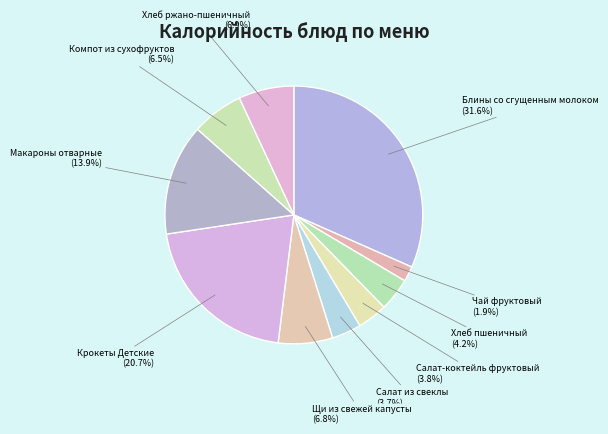

Is there a majority slice in this chart?

No